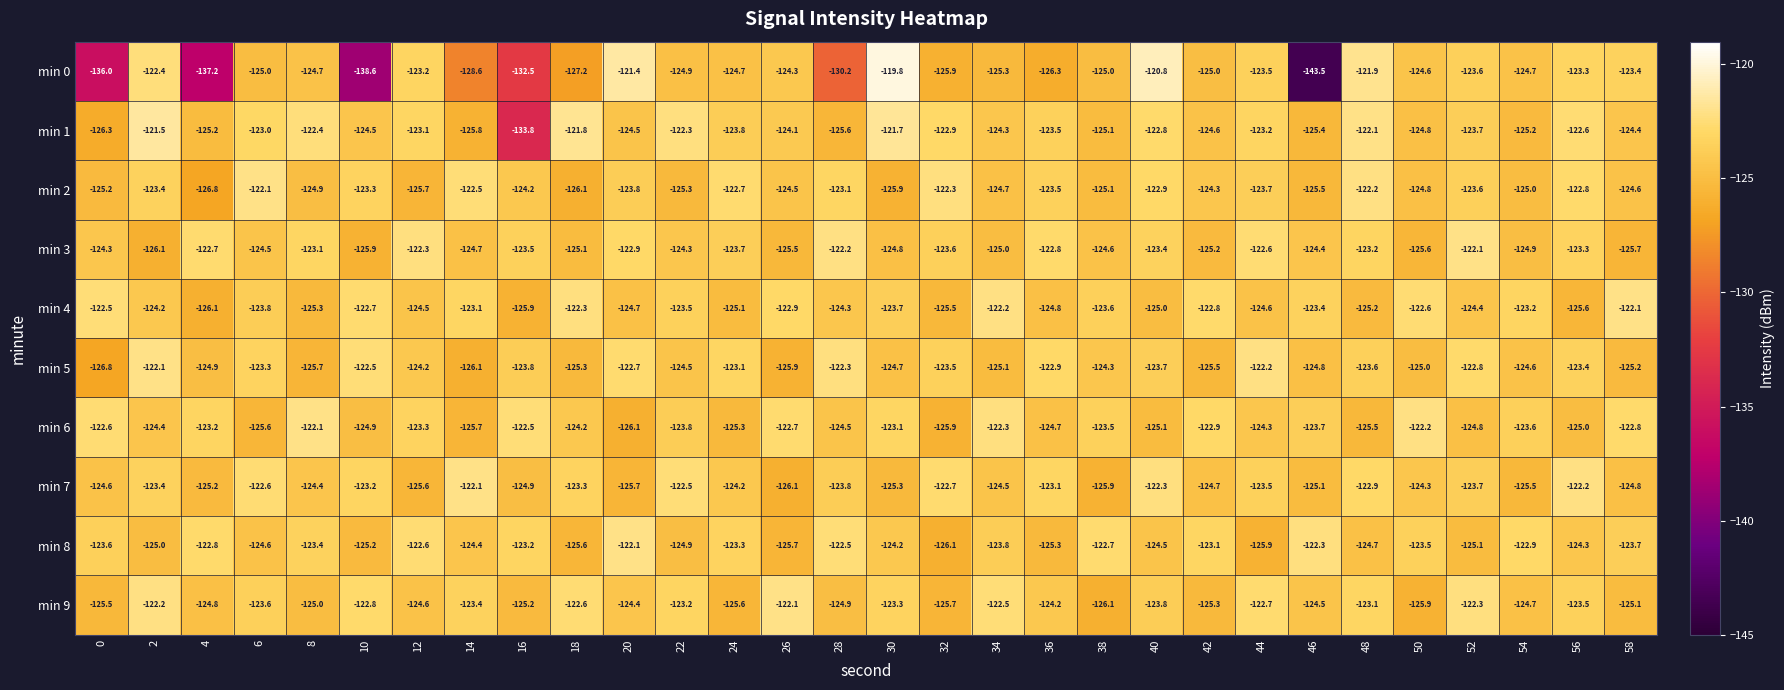

What is the maximum value for min 3?

-122.1